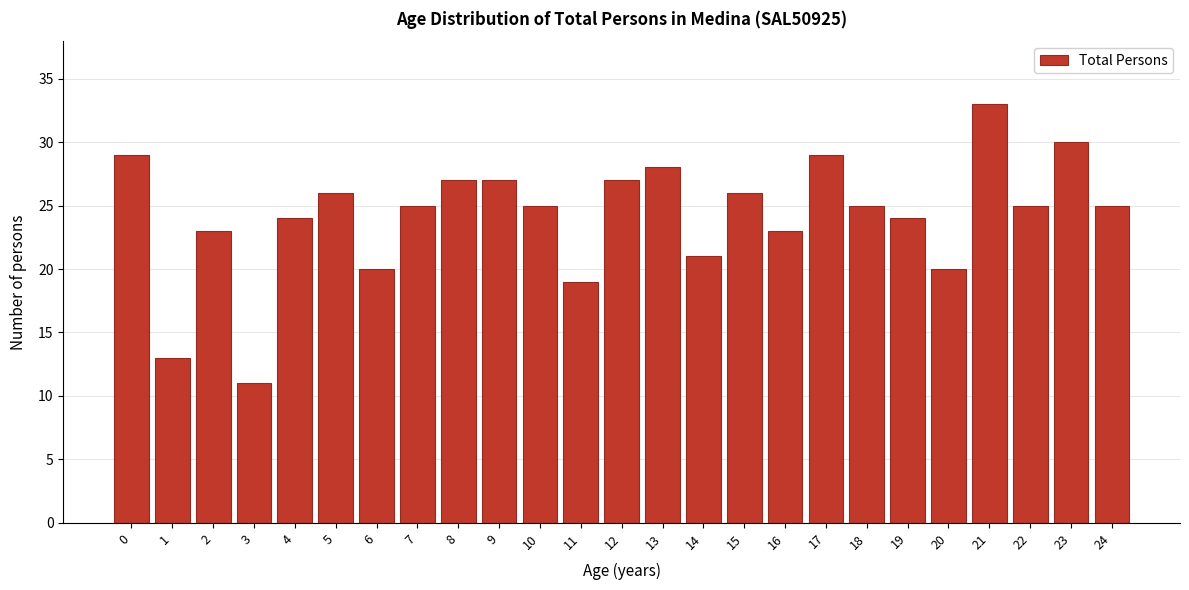

Reading left to right, what are all the values shown in this chart?

0=29	1=13	2=23	3=11	4=24	5=26	6=20	7=25	8=27	9=27	10=25	11=19	12=27	13=28	14=21	15=26	16=23	17=29	18=25	19=24	20=20	21=33	22=25	23=30	24=25